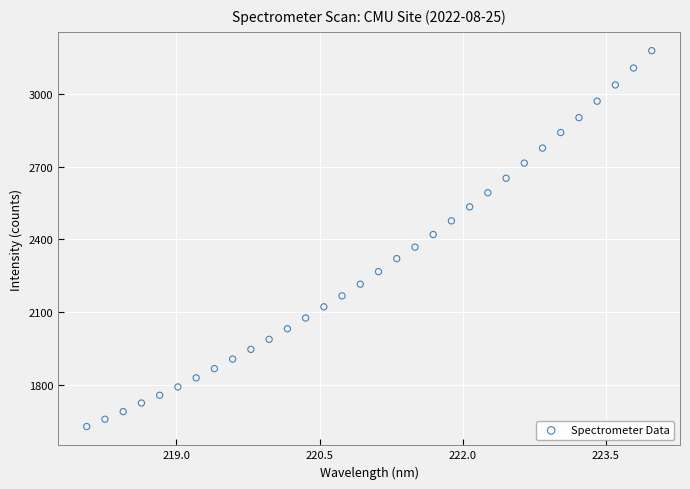

What is the range of X values (max minus min)?

5.9